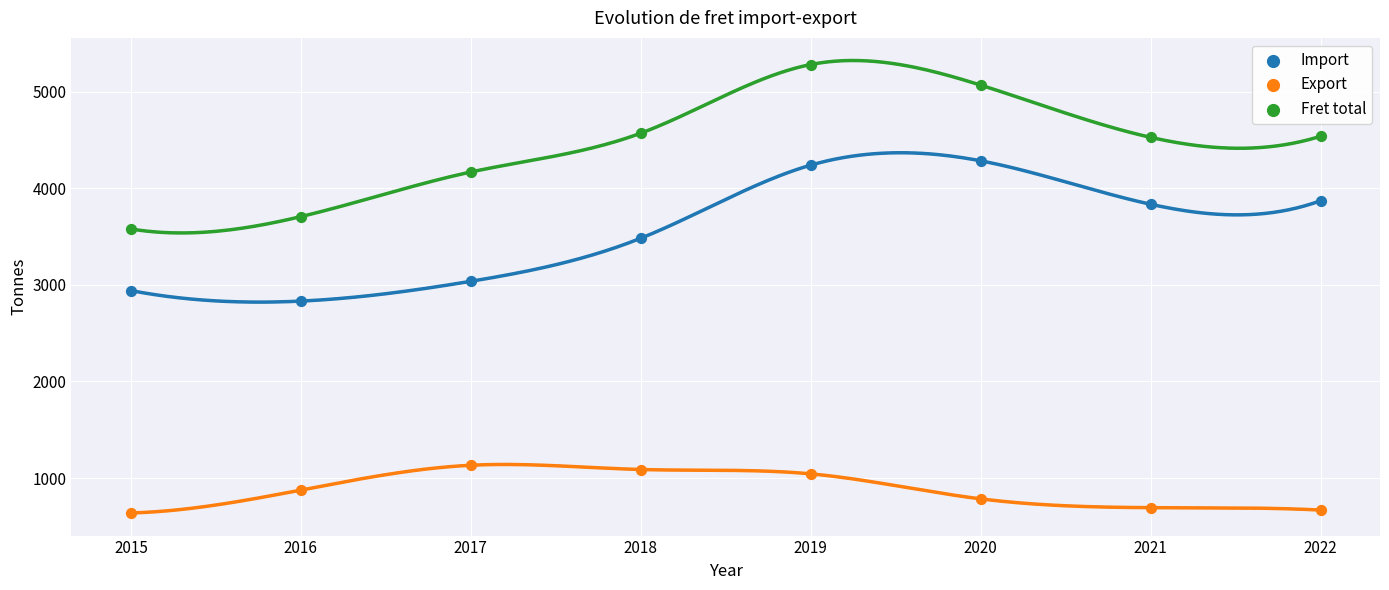

Which series contains the highest Y value?

Fret total